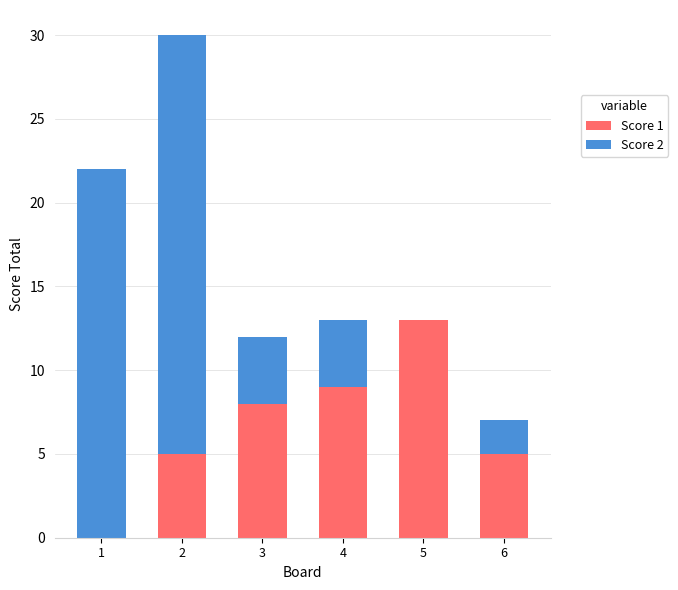

At which label does Score 1 reach its peak?

5